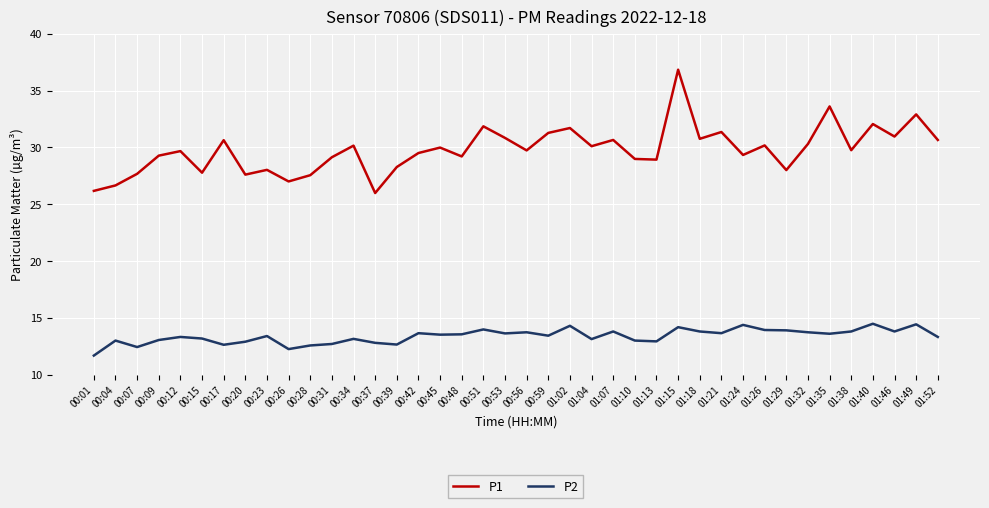

Is the value of P2 at 01:52 greater than the value of P1 at 00:37?

No